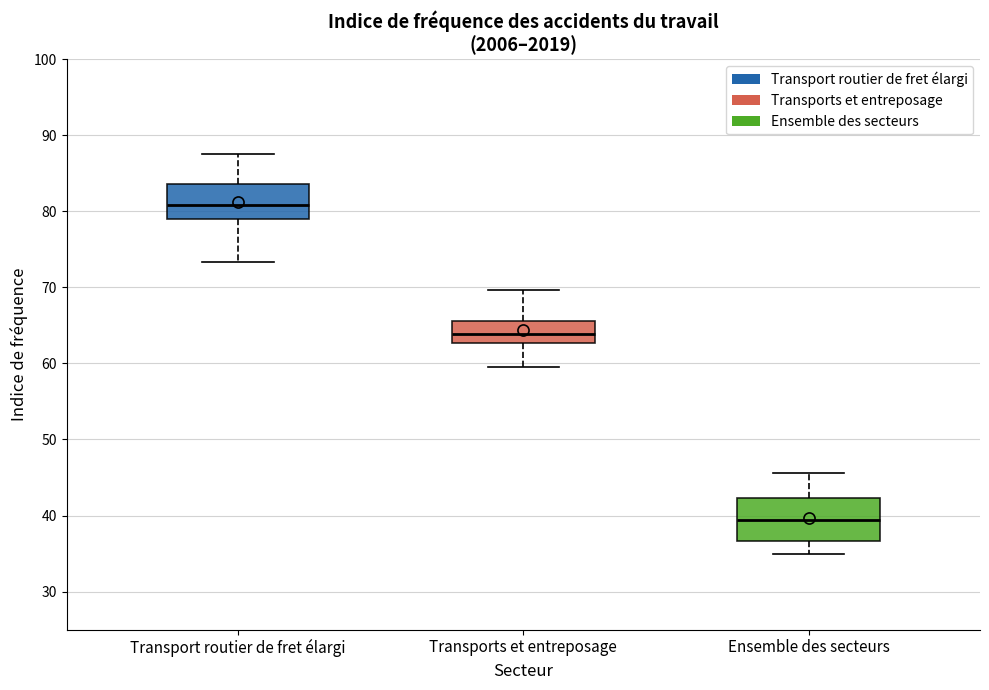

Reading left to right, transcribe this box plot: for each box, give where its median line is, the range the box spans, and where its two whiskers end, as read against the y-axis. The values are not printed on the chart, so give them approximately, as read against the axis.

Transport routier de fret élargi: median 81, box 79 to 84, whiskers 73 to 88
Transports et entreposage: median 64, box 63 to 66, whiskers 60 to 70
Ensemble des secteurs: median 39, box 37 to 42, whiskers 35 to 46